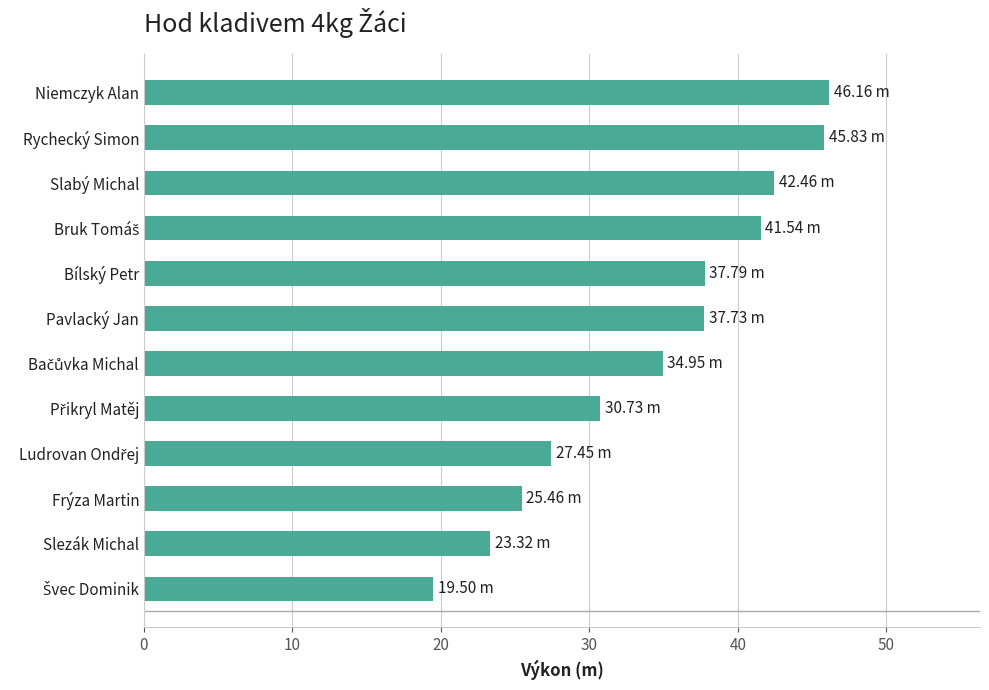

What is the label of the 8th bar from the bottom?

Bílský Petr